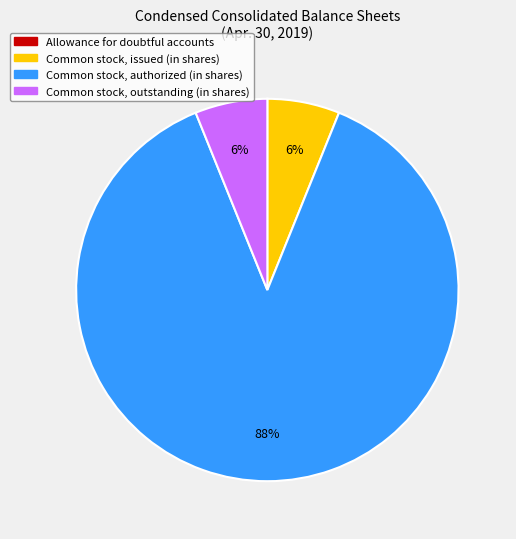

To the nearest percent, what percentage of the pie is Common stock, issued (in shares)?

6%